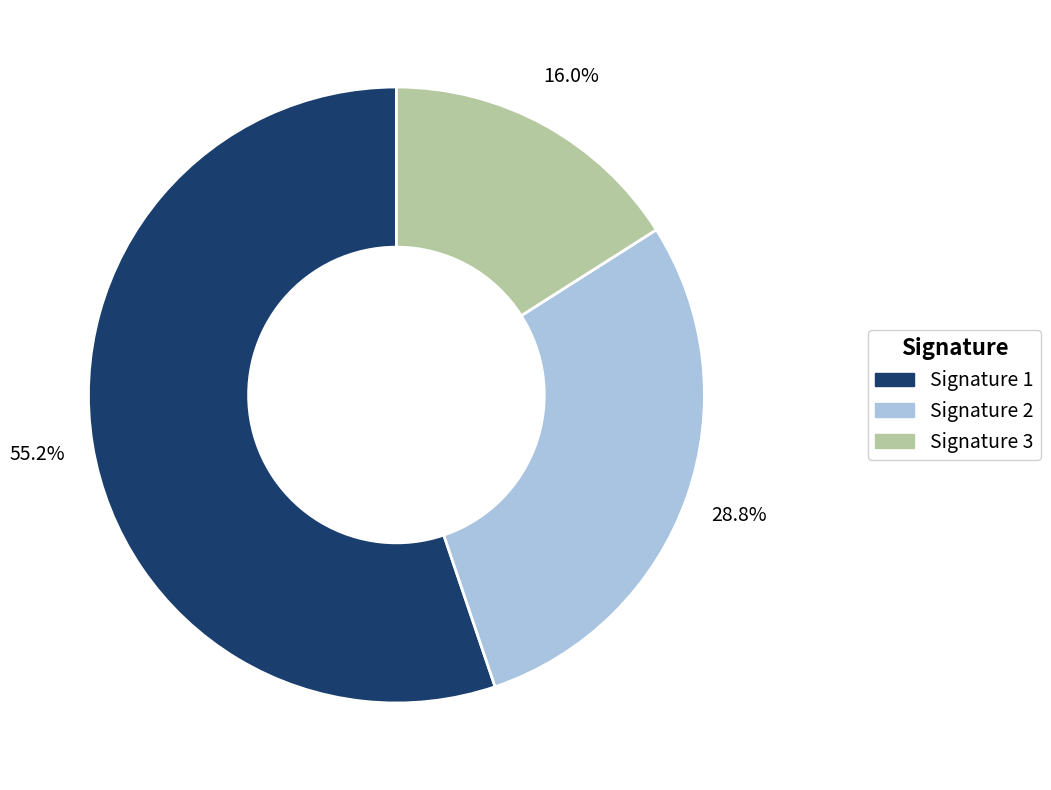

What percentage is NOT represented by Signature 3?

84.0%